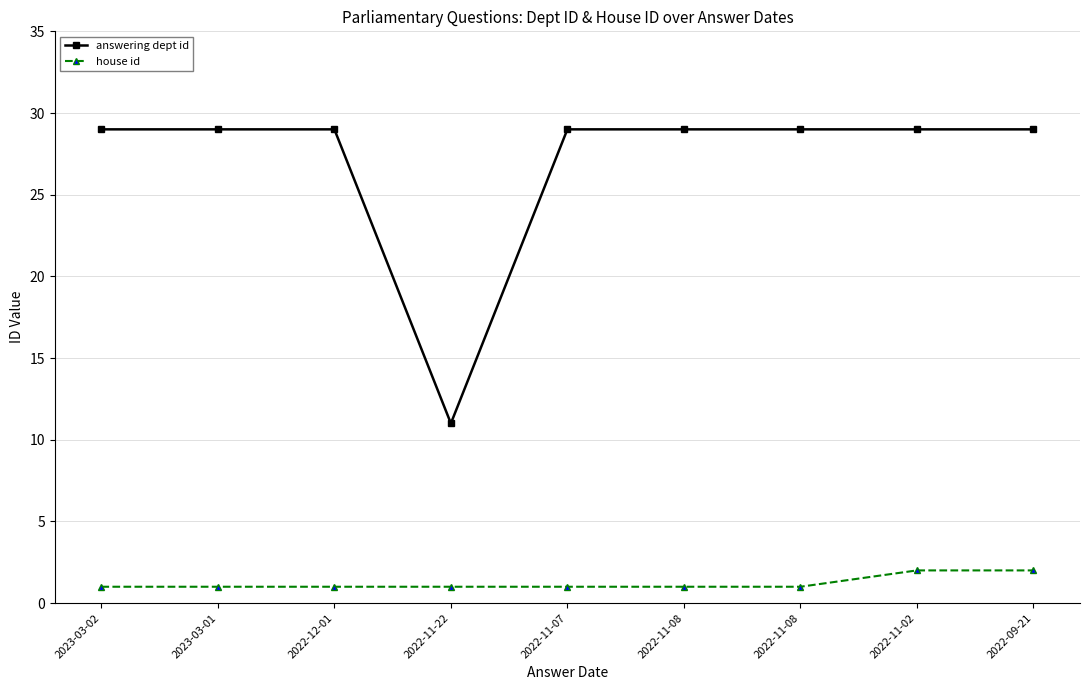

What are all the series names shown in the legend?

answering dept id, house id